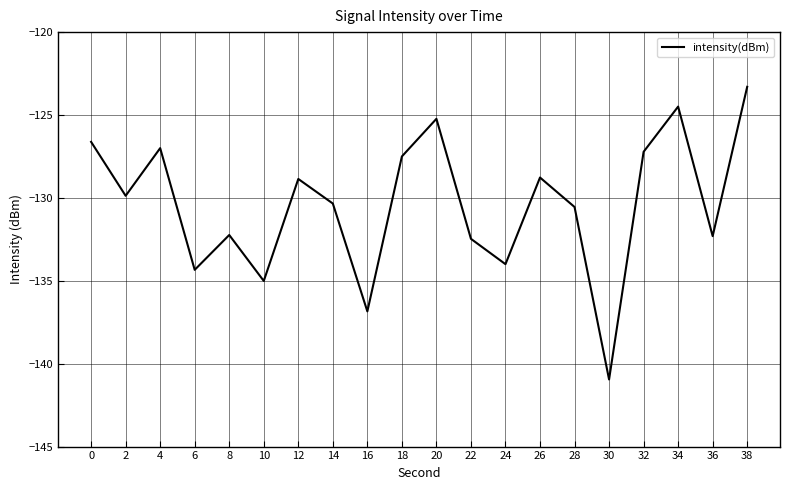

What is the difference between the maximum and minimum values?

17.7